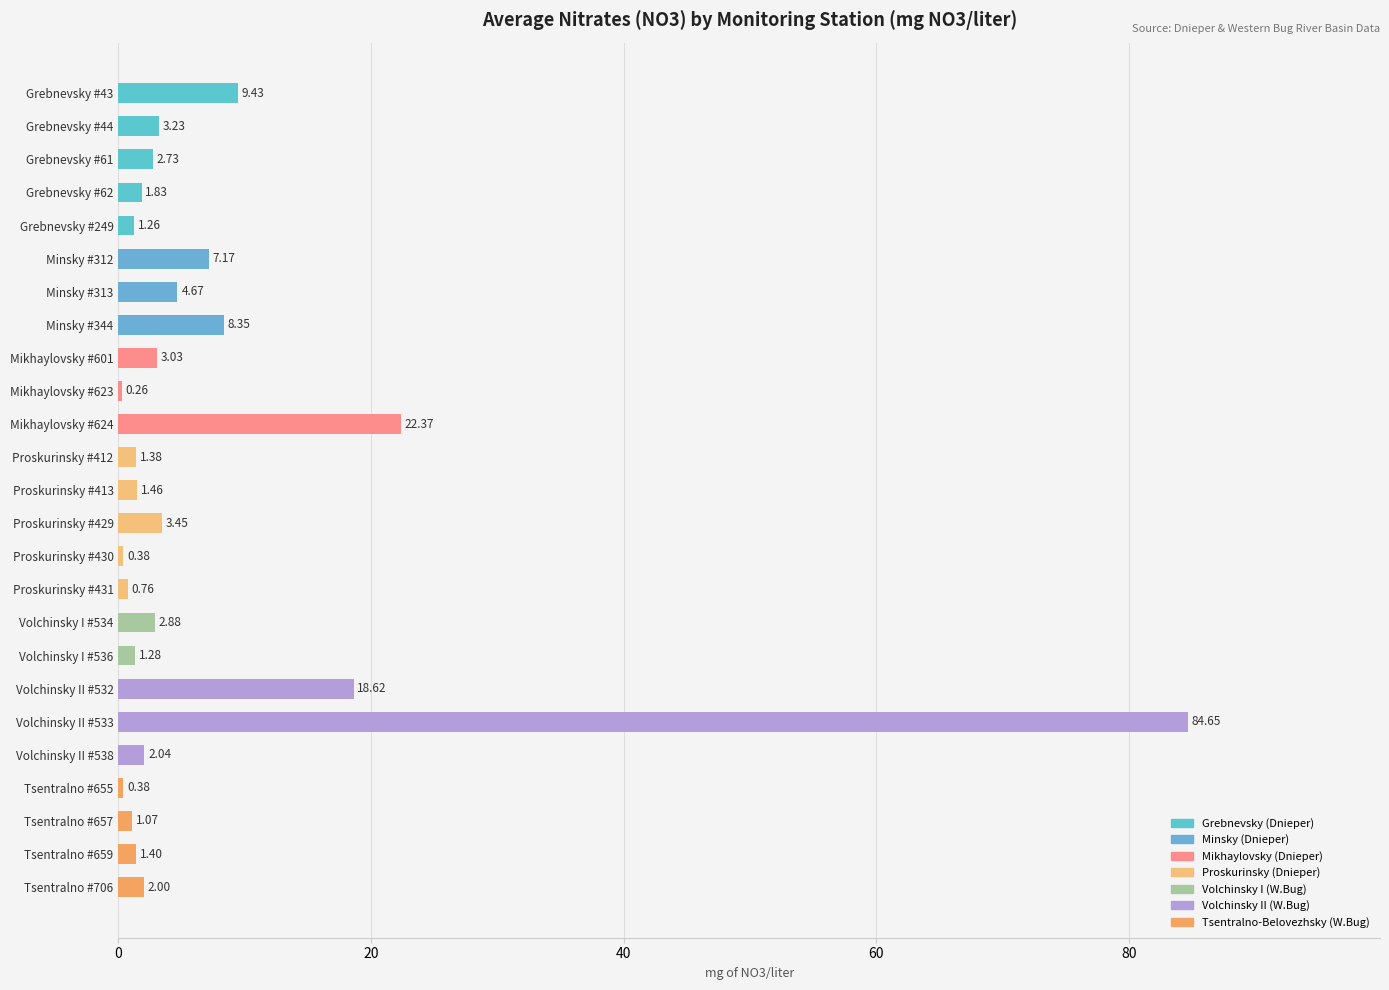

What is the sum of all values?

186.1